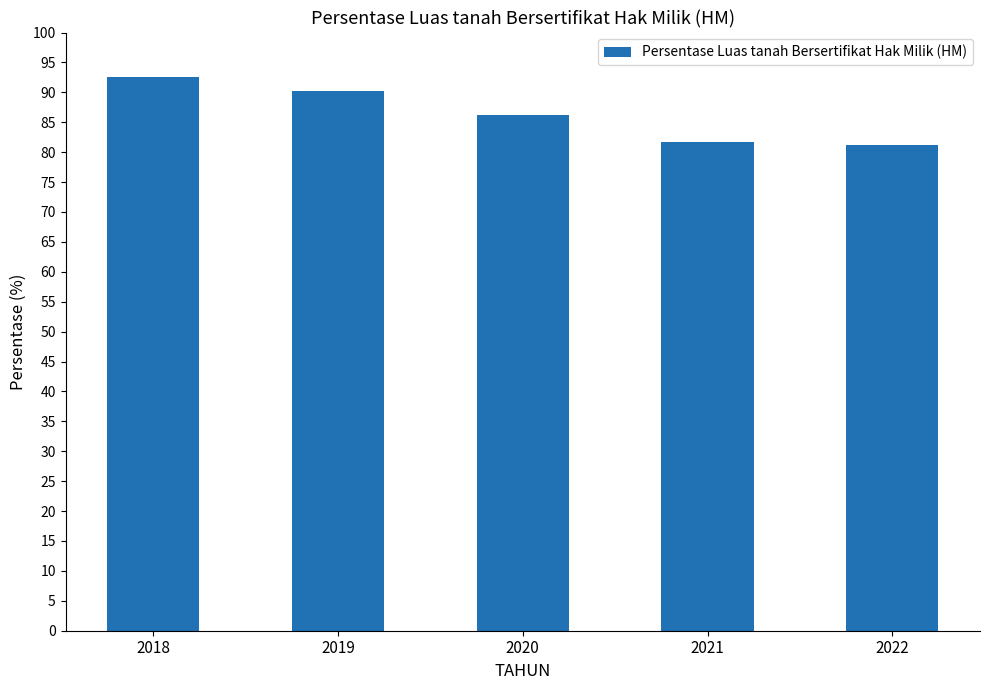

Reading left to right, transcribe all the data shown in this chart.

2018=92.6	2019=90.2	2020=86.1	2021=81.7	2022=81.3